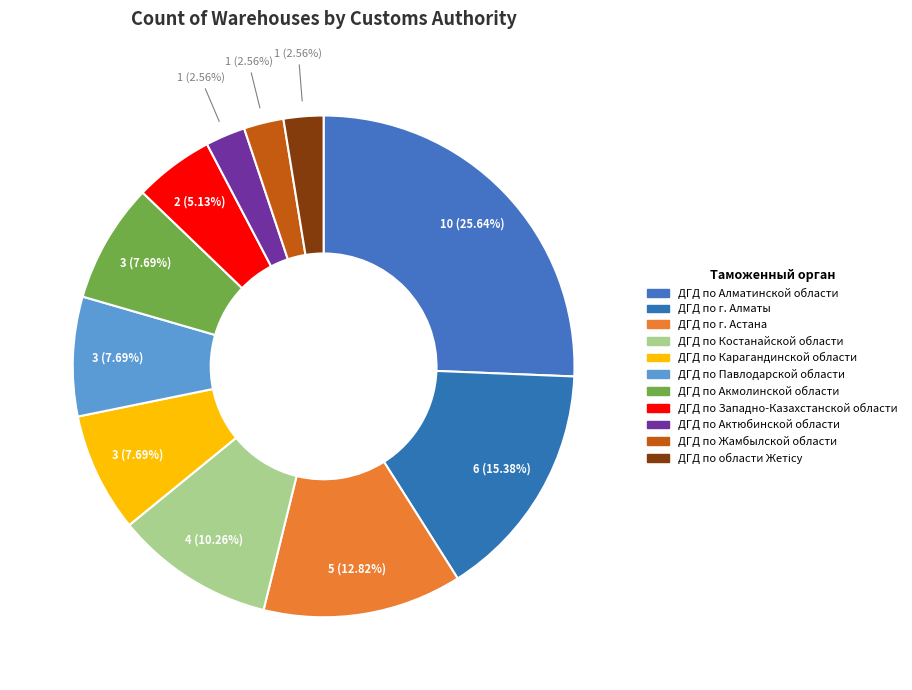

To the nearest percent, what portion does ДГД по Костанайской области represent?

10%